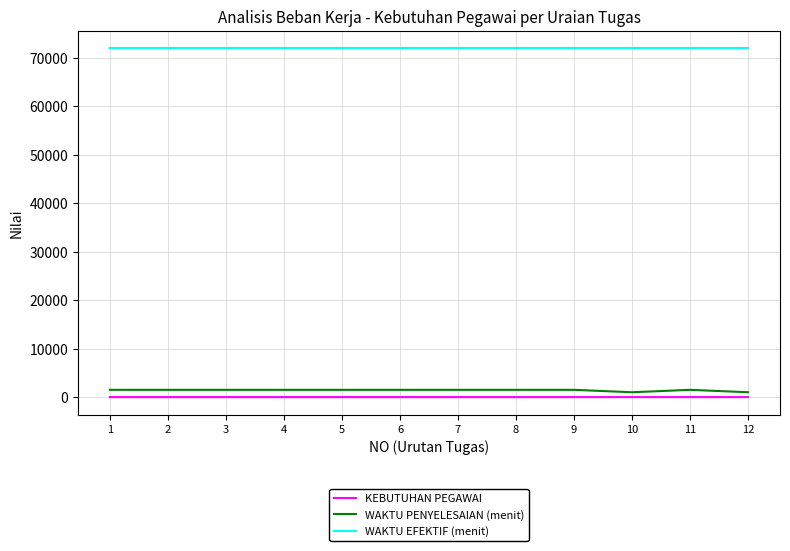

How many distinct data groups are displayed?

3